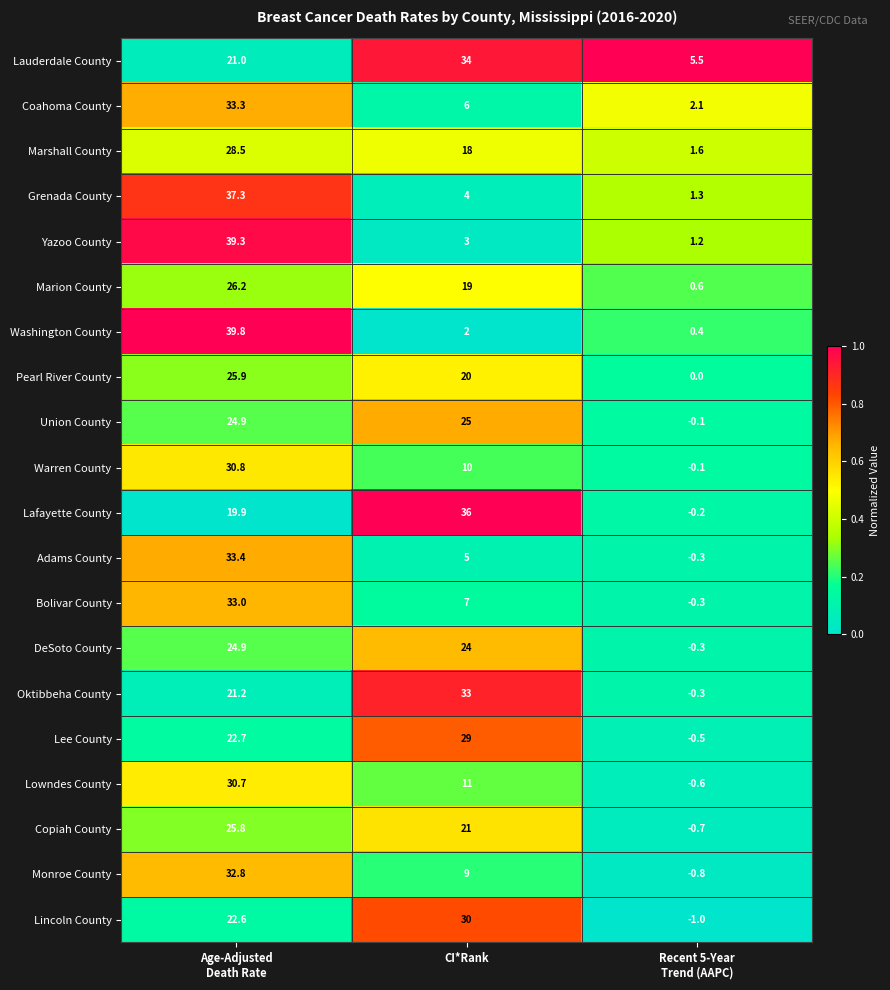

Which series has the largest total across all categories?

Lauderdale County